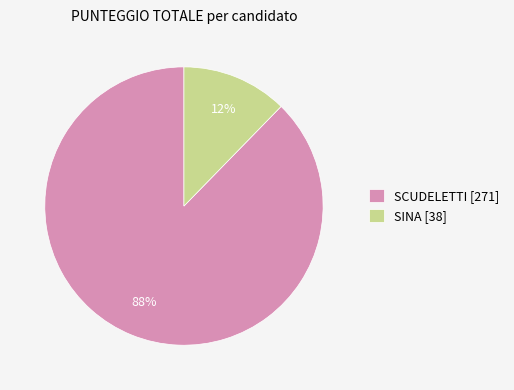

Is it true that SCUDELETTI [271] is 88% of the pie?

True